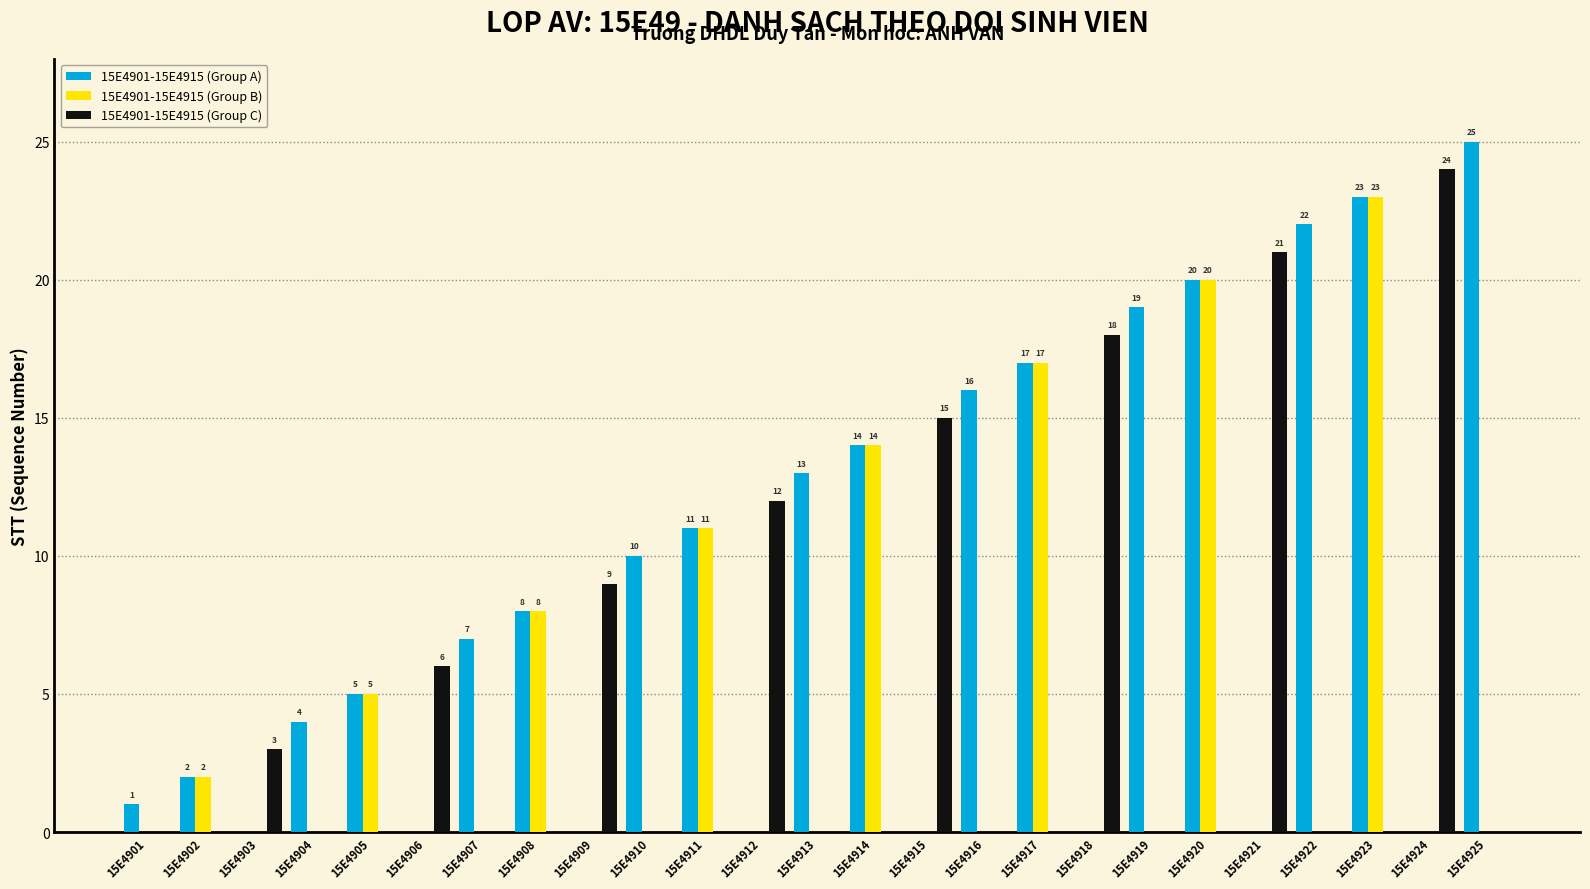

Reading right to left, what are all the values shown in this chart?

15E4901-15E4915 (Group A): 15E4925=25	15E4924=0	15E4923=23	15E4922=22	15E4921=0	15E4920=20	15E4919=19	15E4918=0	15E4917=17	15E4916=16	15E4915=0	15E4914=14	15E4913=13	15E4912=0	15E4911=11	15E4910=10	15E4909=0	15E4908=8	15E4907=7	15E4906=0	15E4905=5	15E4904=4	15E4903=0	15E4902=2	15E4901=1
15E4901-15E4915 (Group B): 15E4925=0	15E4924=0	15E4923=23	15E4922=0	15E4921=0	15E4920=20	15E4919=0	15E4918=0	15E4917=17	15E4916=0	15E4915=0	15E4914=14	15E4913=0	15E4912=0	15E4911=11	15E4910=0	15E4909=0	15E4908=8	15E4907=0	15E4906=0	15E4905=5	15E4904=0	15E4903=0	15E4902=2	15E4901=0
15E4901-15E4915 (Group C): 15E4925=0	15E4924=24	15E4923=0	15E4922=0	15E4921=21	15E4920=0	15E4919=0	15E4918=18	15E4917=0	15E4916=0	15E4915=15	15E4914=0	15E4913=0	15E4912=12	15E4911=0	15E4910=0	15E4909=9	15E4908=0	15E4907=0	15E4906=6	15E4905=0	15E4904=0	15E4903=3	15E4902=0	15E4901=0